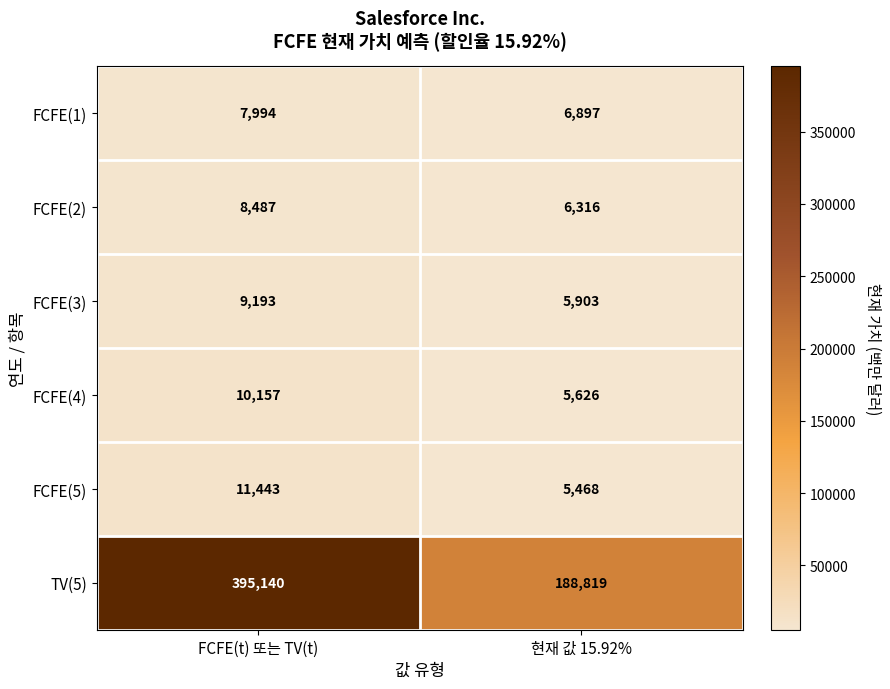

True or false: FCFE(2) has a value of 3424 at 현재 값 15.92%.

False